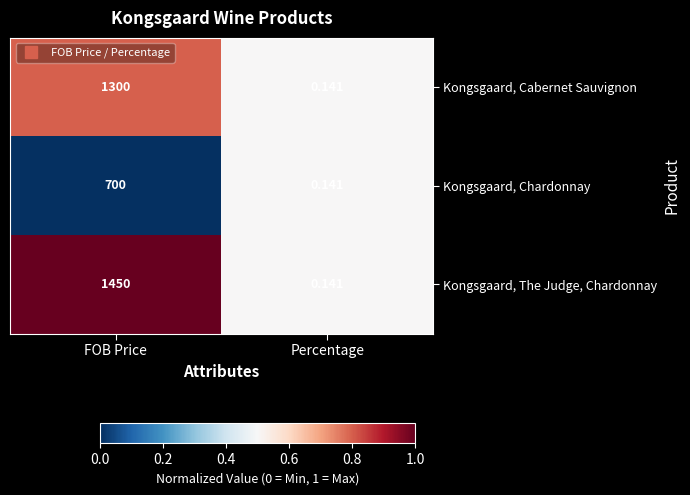

Which category has the highest value across all series?

FOB Price